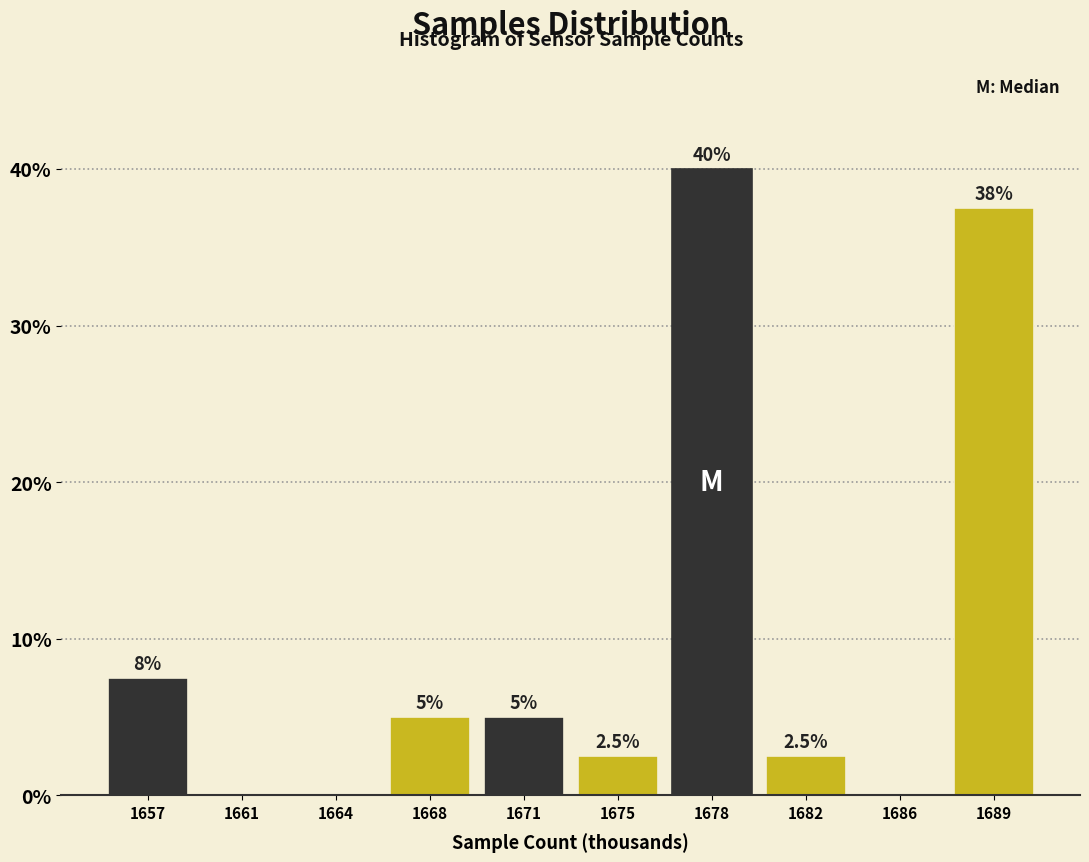

Reading left to right, list all the values displayed in this chart.

1657=7.5	1661=0.0	1664=0.0	1668=5.0	1671=5.0	1675=2.5	1678=40.0	1682=2.5	1686=0.0	1689=37.5